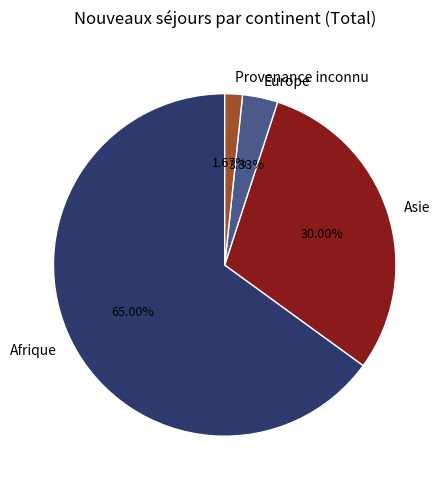

What is the smallest slice in the pie chart?

Provenance inconnu